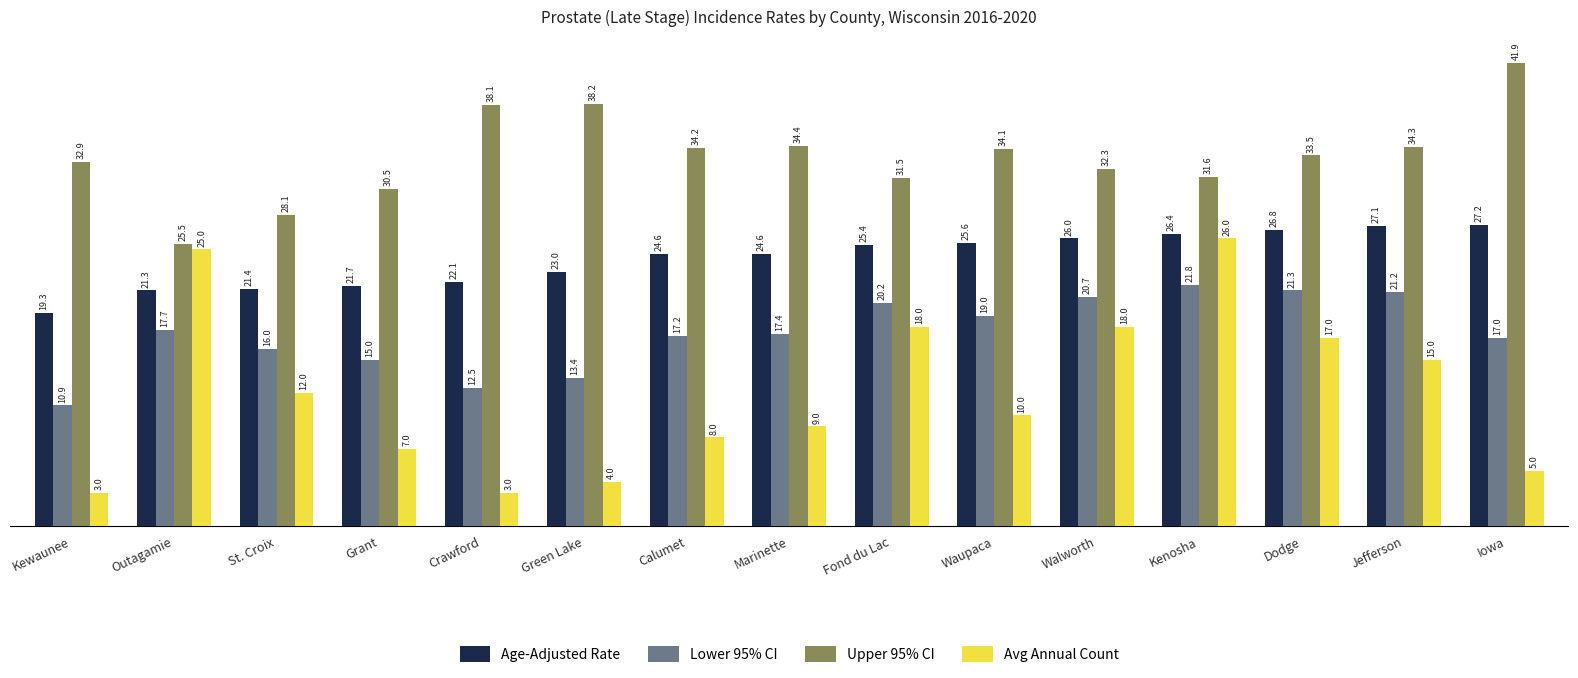

The value of Upper 95% CI at Green Lake is 17.2. True or false?

False